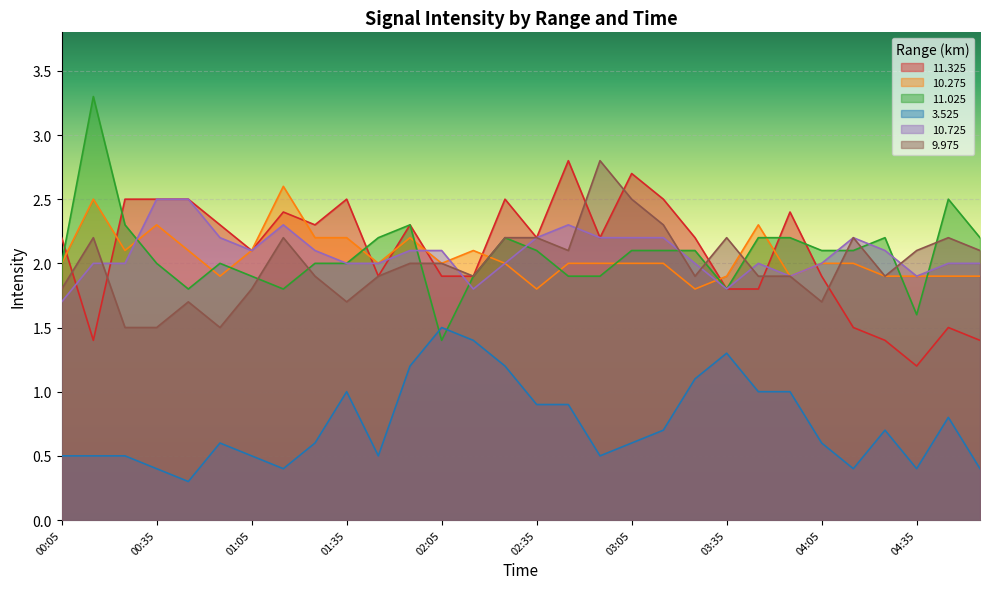

What is the maximum value shown in the chart?

3.3